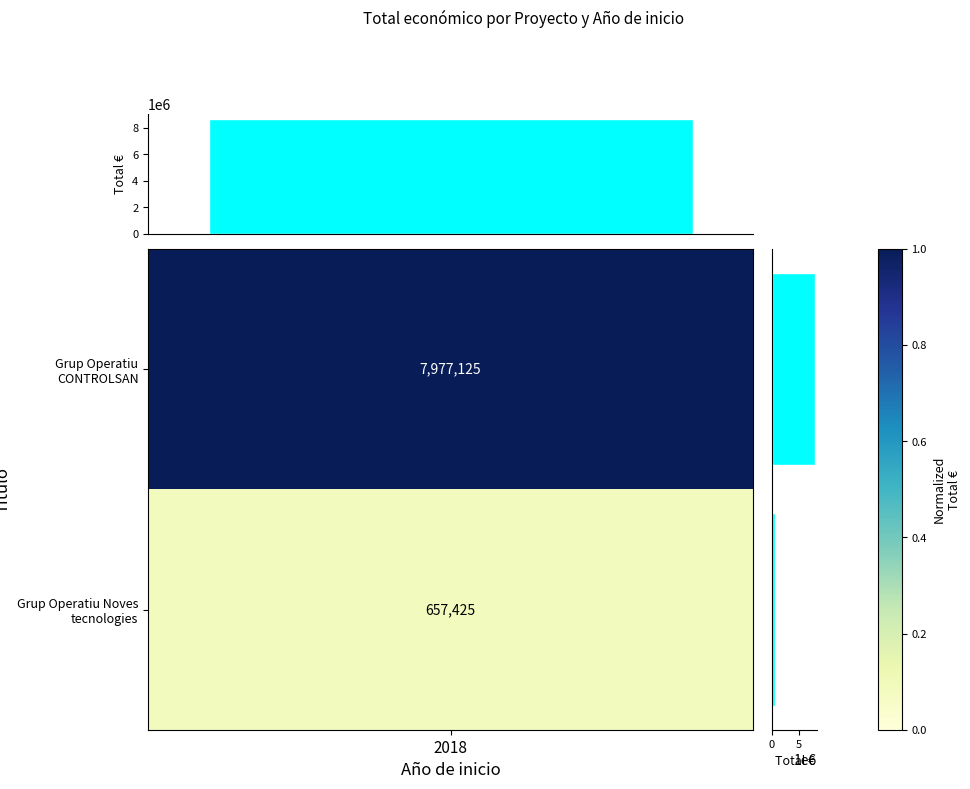

What is the sum of all values?

8634550